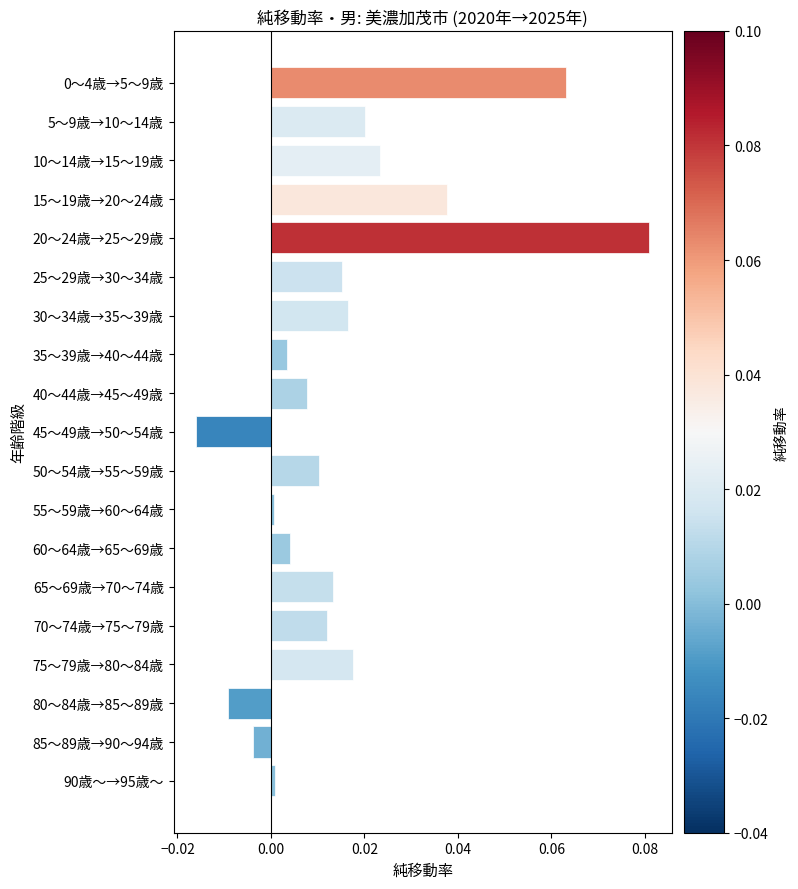

Which label corresponds to the largest value in the chart?

20～24歳→25～29歳